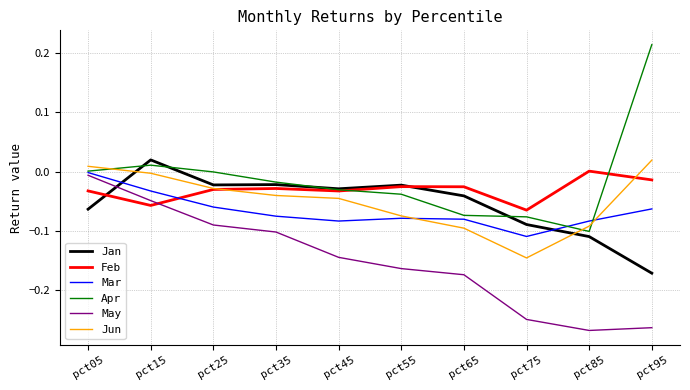

The May series shows -0.5 at pct95. True or false?

False